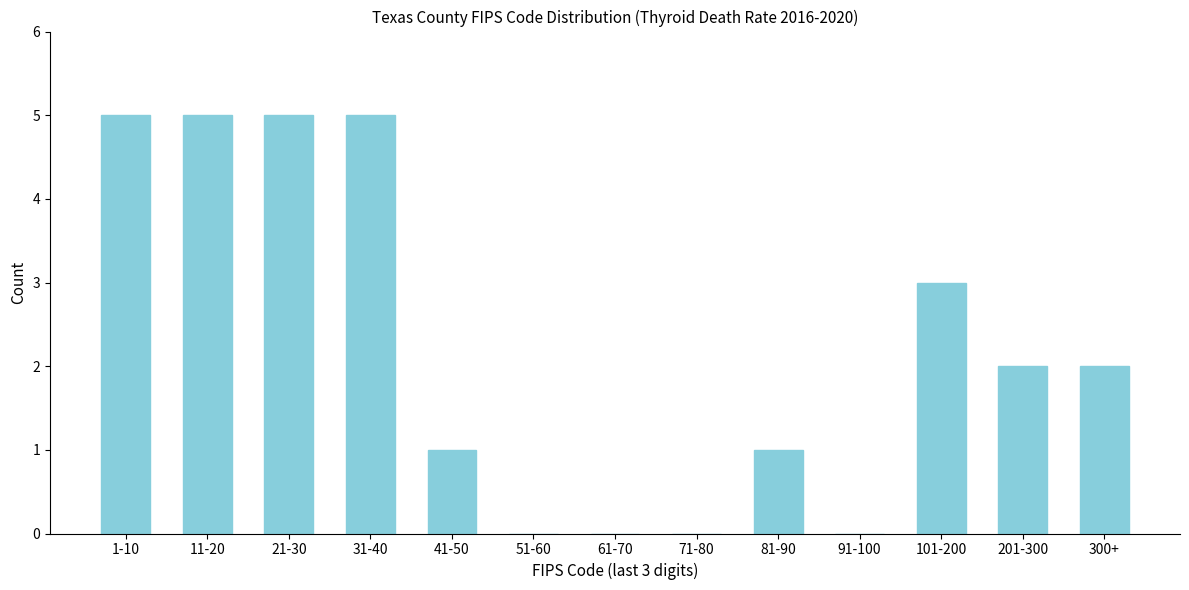

Reading right to left, extract all data points from this chart.

300+=2	201-300=2	101-200=3	91-100=0	81-90=1	71-80=0	61-70=0	51-60=0	41-50=1	31-40=5	21-30=5	11-20=5	1-10=5